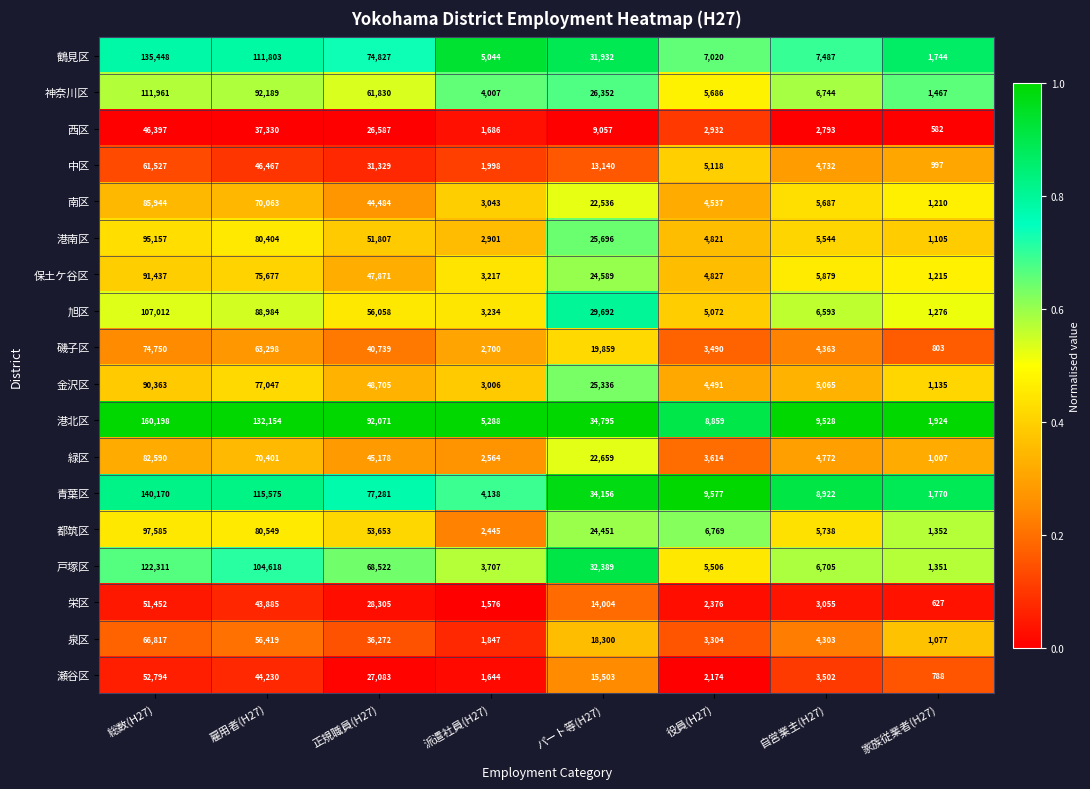

Which series changed the most between 総数(H27) and 家族従業者(H27)?

港北区